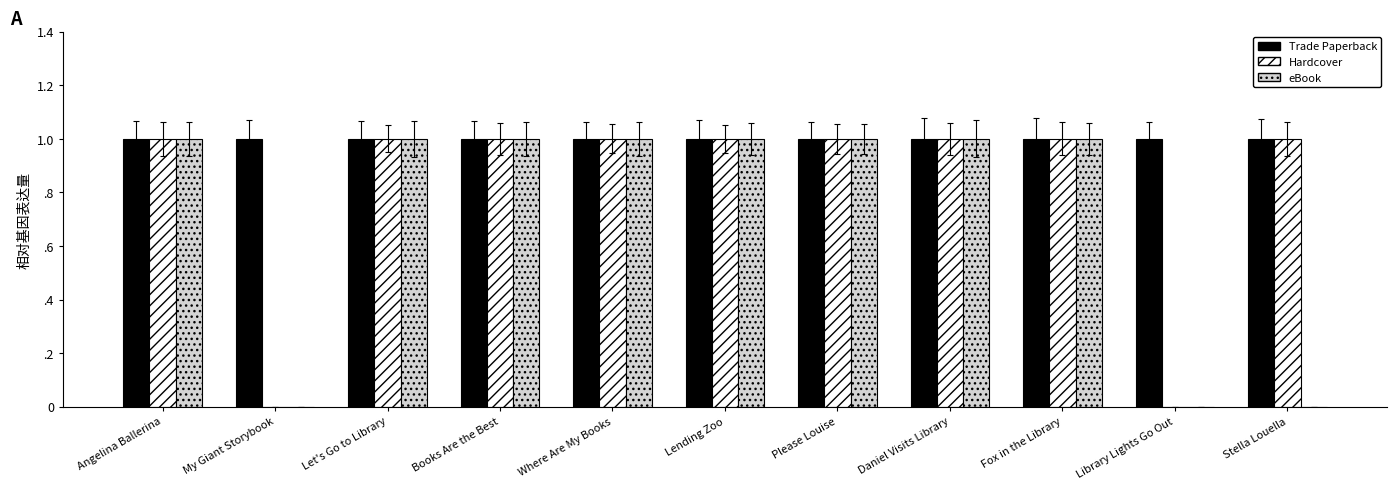

What are all the series names shown in the legend?

Trade Paperback, Hardcover, eBook